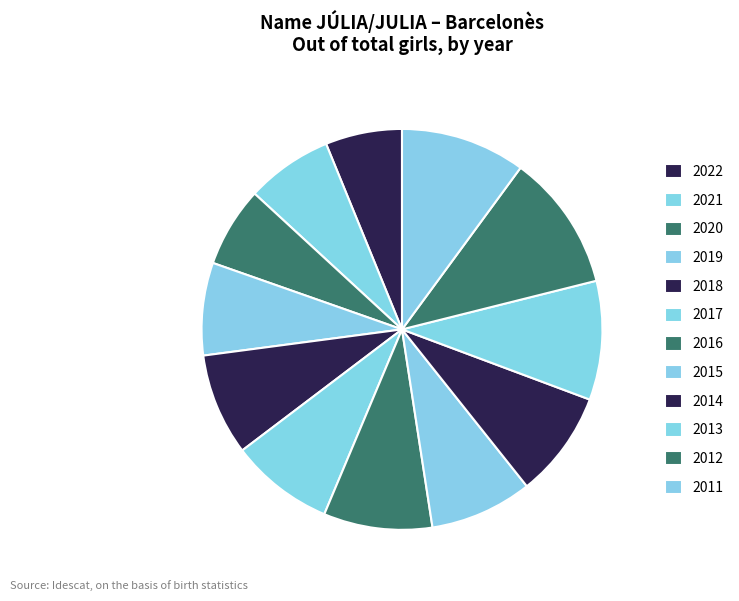

To the nearest percent, what is the average slice percentage?

8%